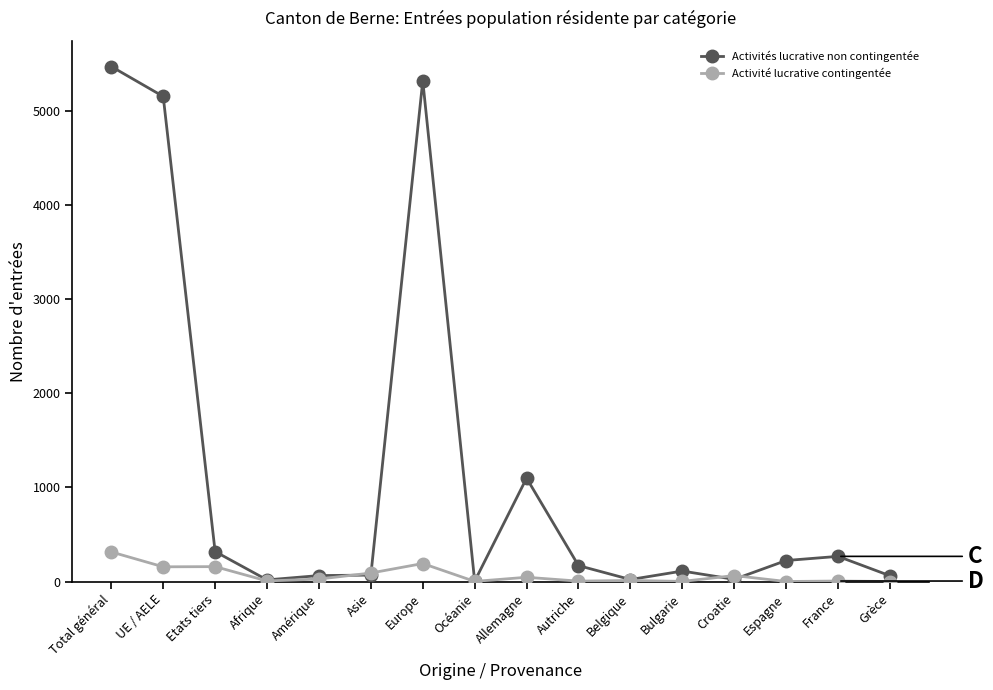

How many data points in Activités lucrative non contingentée are less than 169?

8